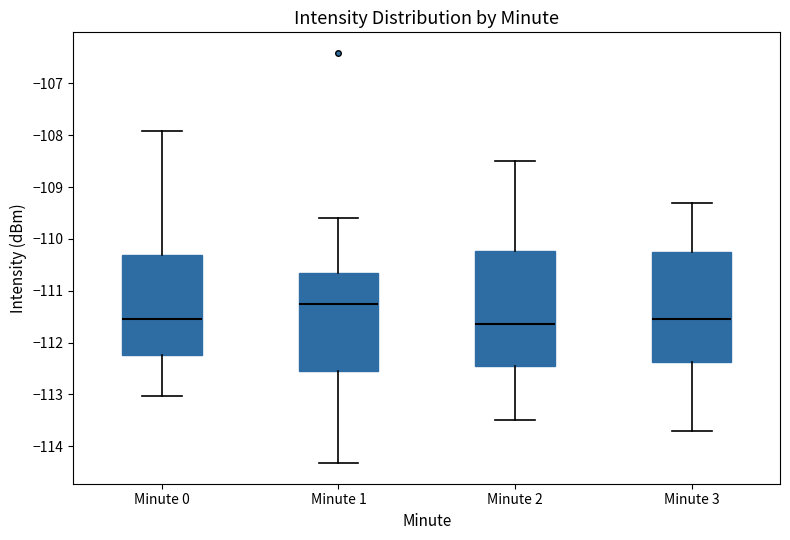

Which box's median line is the lowest?

Minute 2